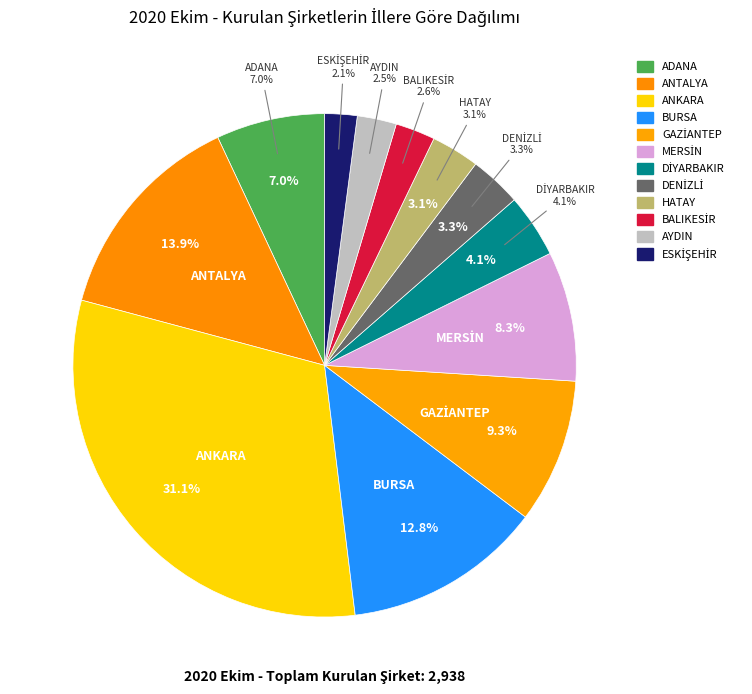

Which category has the biggest portion of the pie?

ANKARA